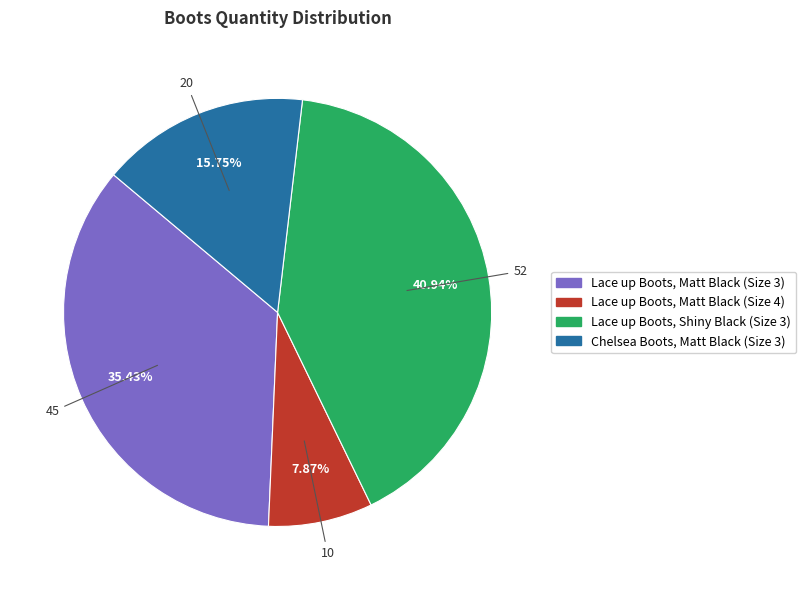

Rank the categories by value from highest to lowest.

Lace up Boots, Shiny Black (Size 3), Lace up Boots, Matt Black (Size 3), Chelsea Boots, Matt Black (Size 3), Lace up Boots, Matt Black (Size 4)